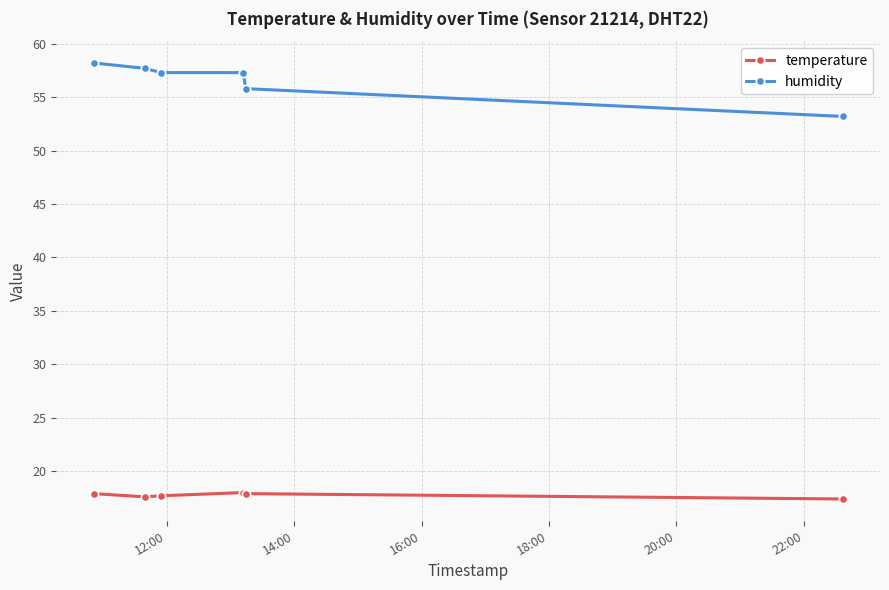

What is the difference between the second highest and second lowest values in the temperature series?

0.3